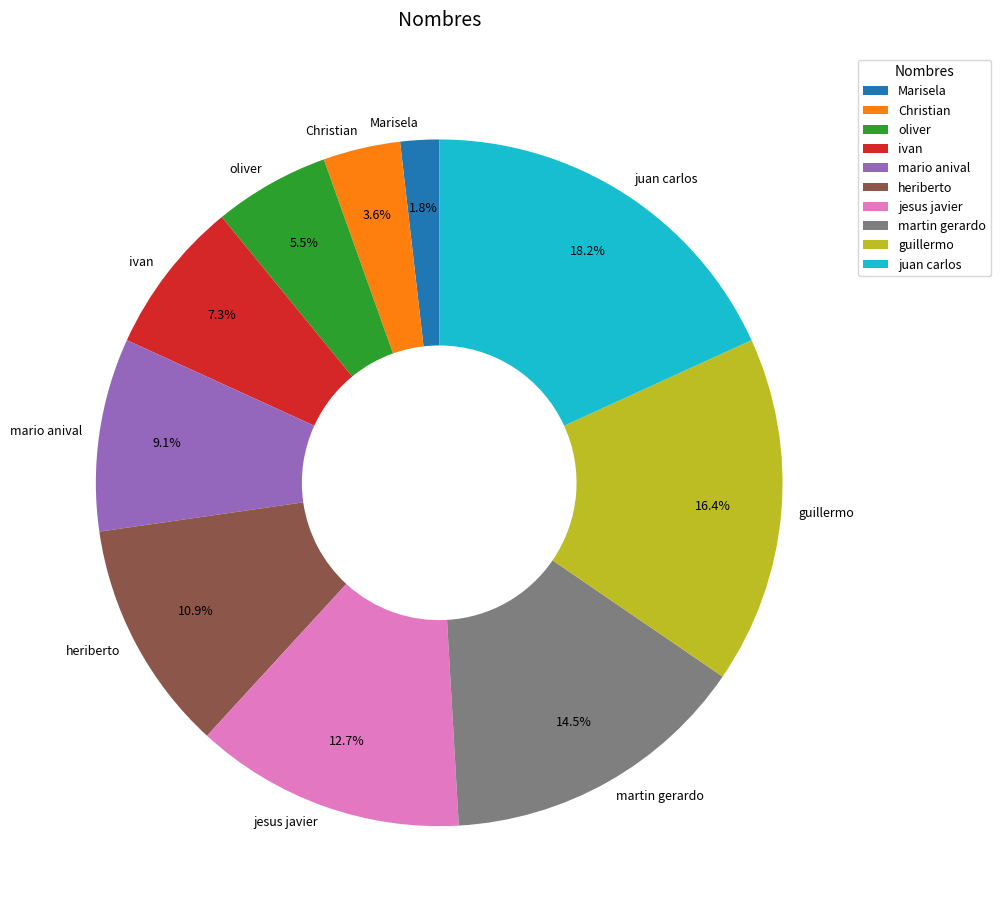

Combined, do martin gerardo and Christian account for over 50%?

No